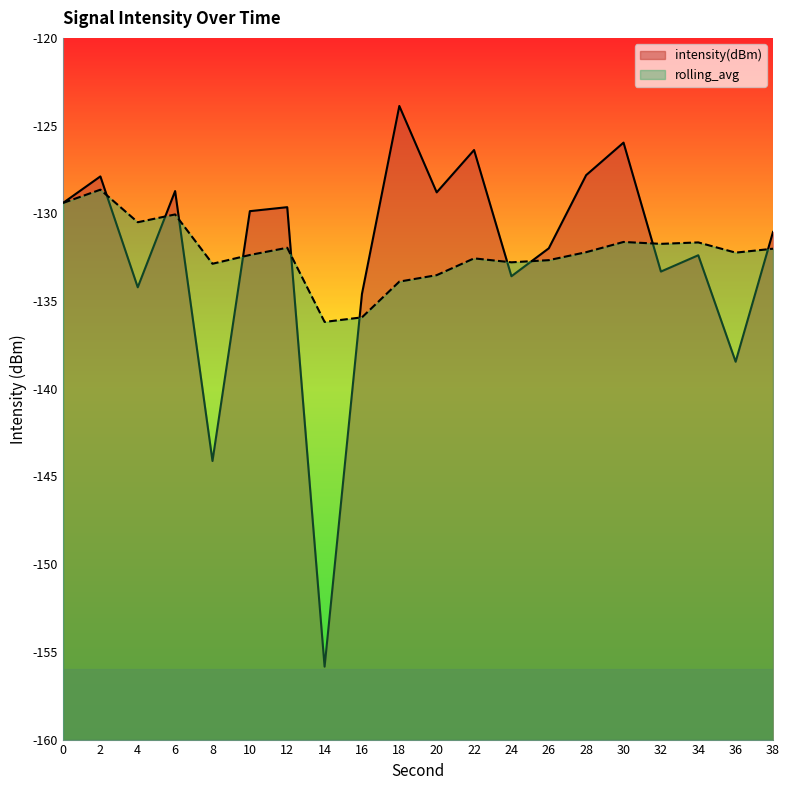

What is the value of the rolling_avg point at the 10th from the left?

-133.9